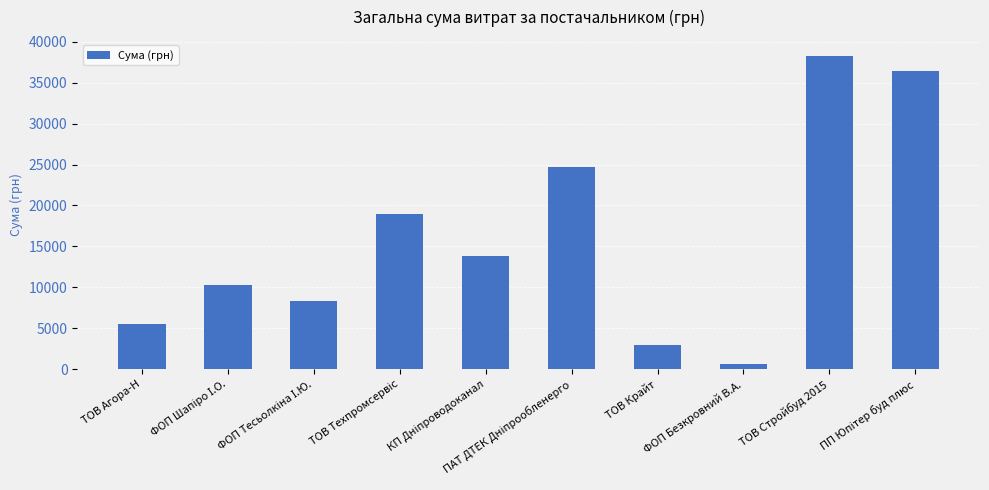

The chart shows a value of 618.0 at ФОП Безкровний В.А.. True or false?

True